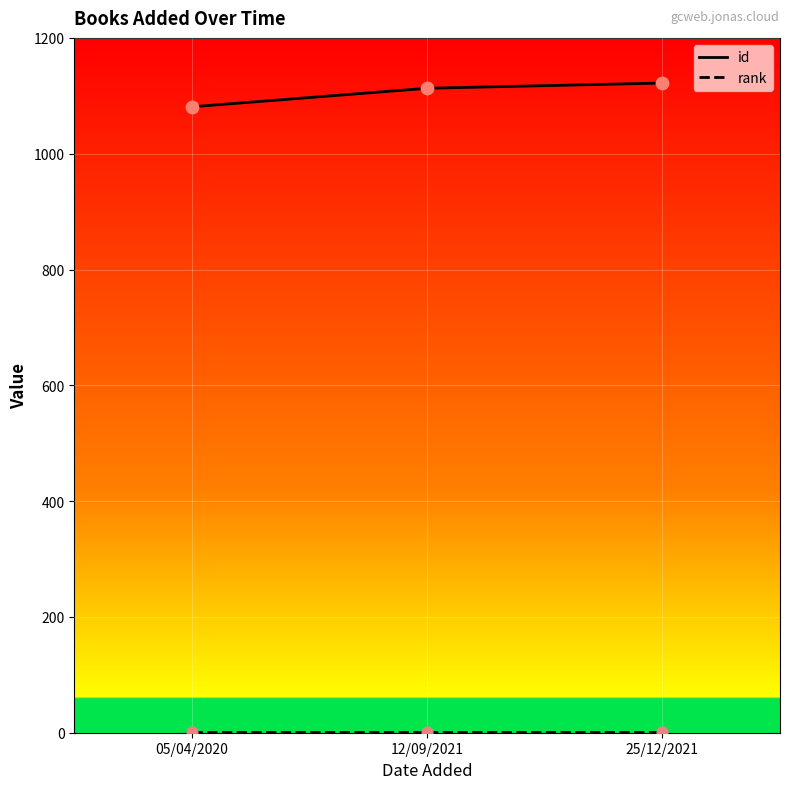

Is the value of rank at 05/04/2020 greater than the value of id at 05/04/2020?

No